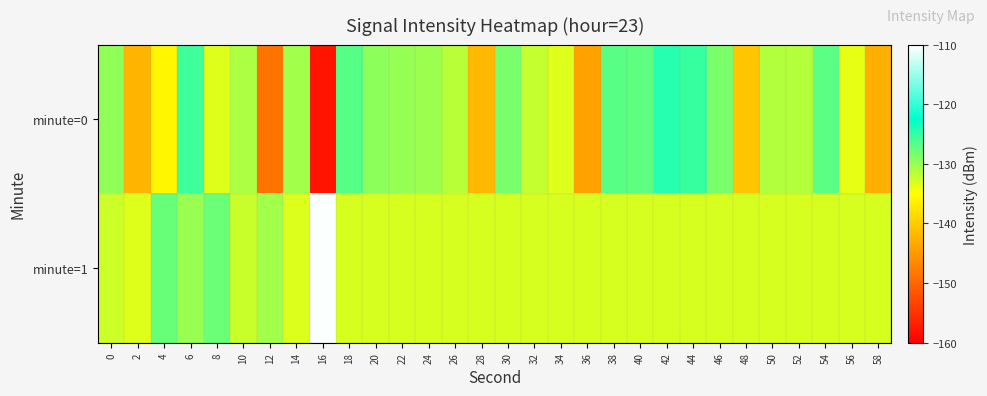

Rank the series by their maximum value, from highest to lowest.

minute=1, minute=0